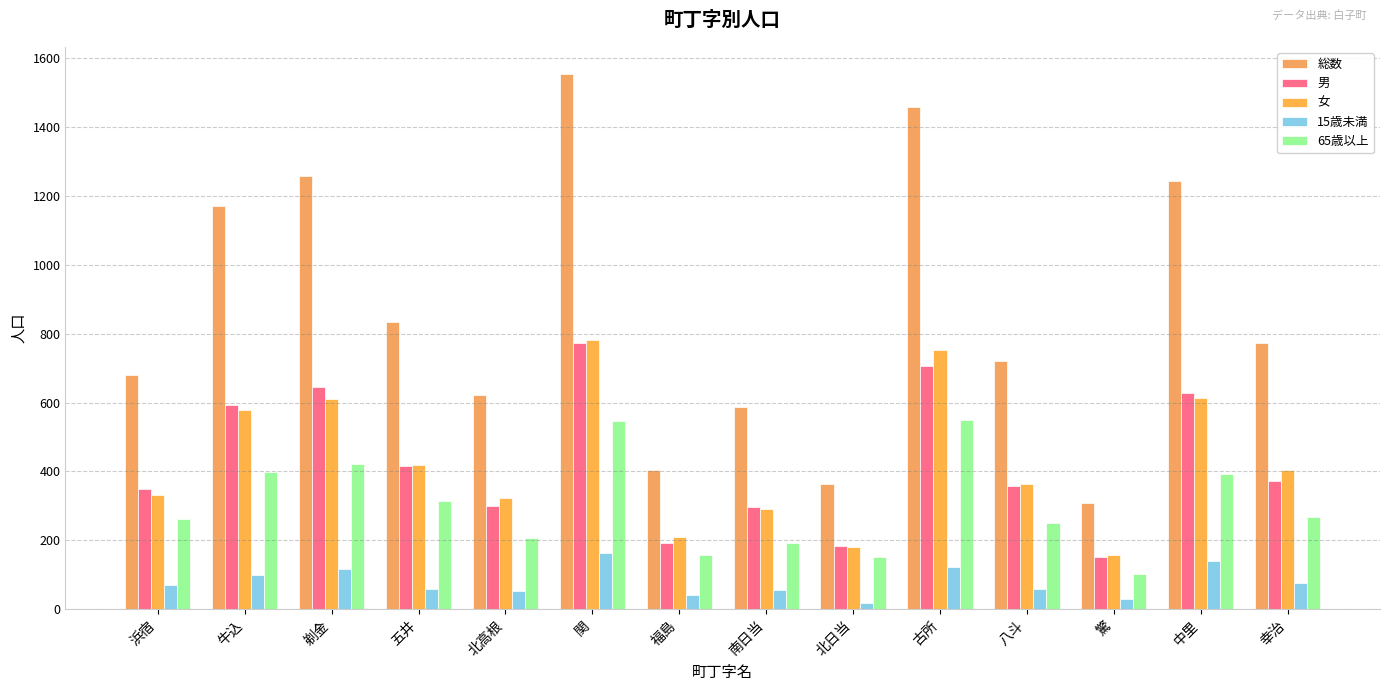

Reading left to right, list all the values displayed in this chart.

総数: 浜宿=681	牛込=1170	剃金=1256	五井=835	北高根=623	関=1554	福島=405	南日当=587	北日当=363	古所=1457	八斗=720	驚=309	中里=1243	幸治=774
男: 浜宿=349	牛込=593	剃金=645	五井=415	北高根=300	関=773	福島=194	南日当=296	北日当=183	古所=706	八斗=357	驚=151	中里=629	幸治=371
女: 浜宿=332	牛込=577	剃金=611	五井=420	北高根=323	関=781	福島=211	南日当=291	北日当=180	古所=751	八斗=363	驚=158	中里=614	幸治=403
15歳未満: 浜宿=71	牛込=99	剃金=118	五井=59	北高根=53	関=164	福島=41	南日当=55	北日当=18	古所=123	八斗=60	驚=31	中里=139	幸治=76
65歳以上: 浜宿=261	牛込=398	剃金=423	五井=315	北高根=208	関=547	福島=158	南日当=194	北日当=151	古所=548	八斗=252	驚=103	中里=392	幸治=269